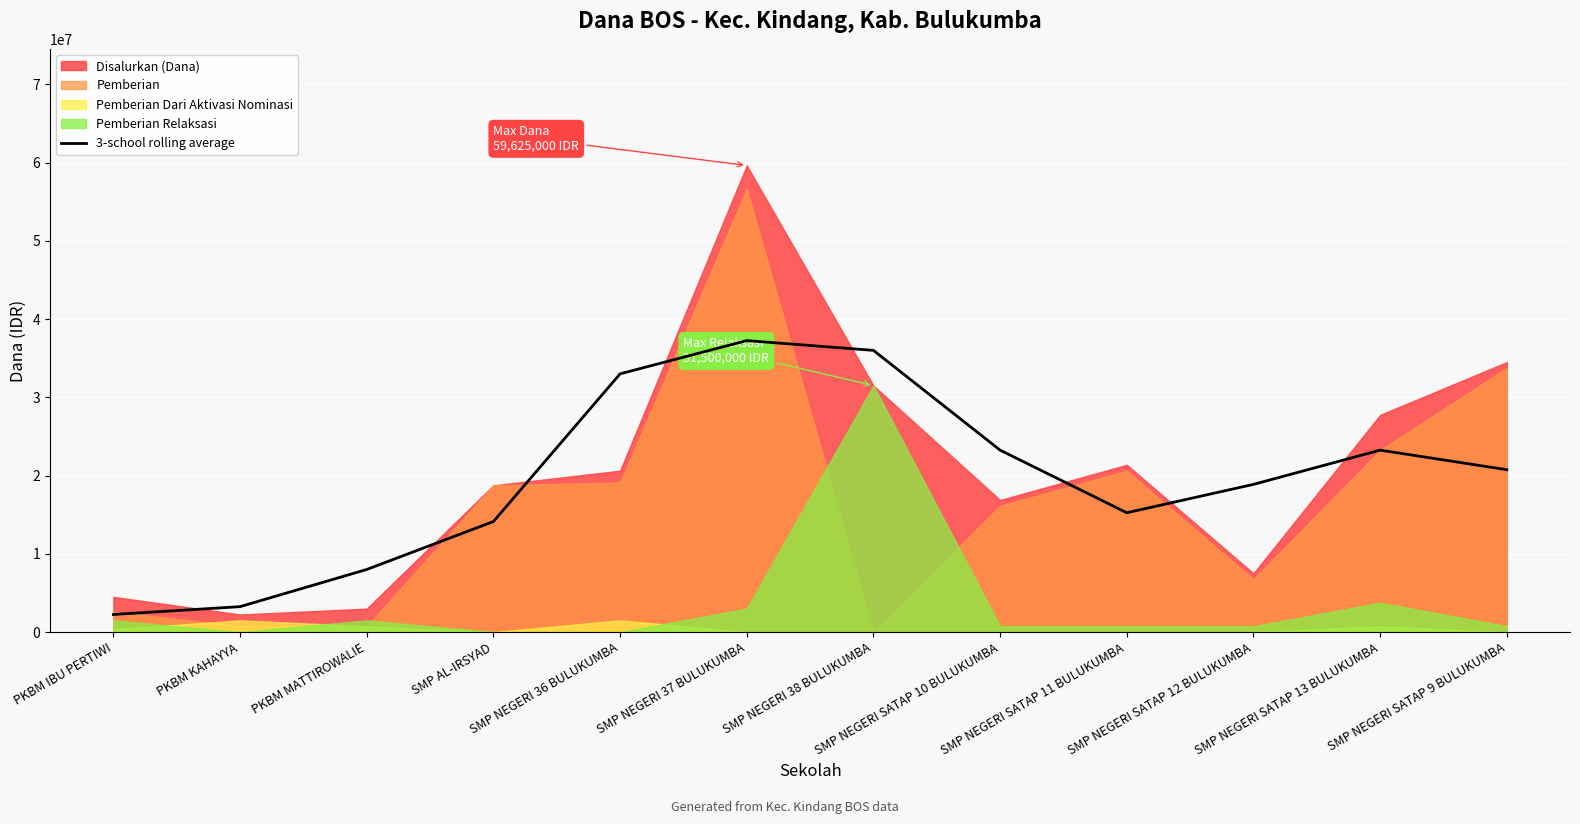

At which category does the data reach its first local valley?

SMP NEGERI SATAP 11 BULUKUMBA